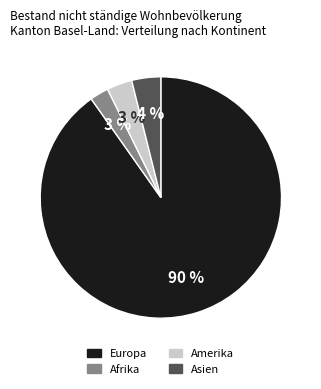

The Europa slice represents 82% of the pie. True or false?

False